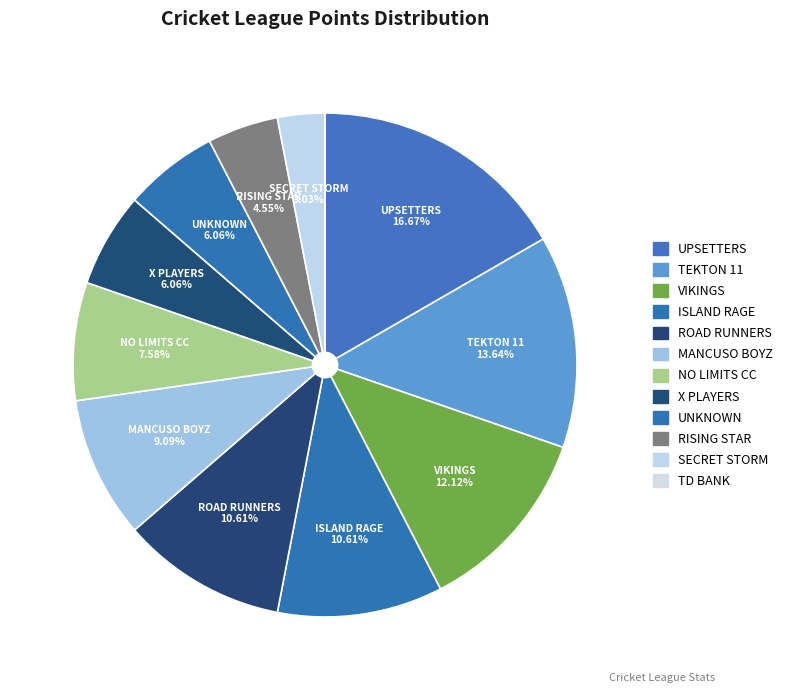

Which category has the smallest portion of the pie?

TD BANK